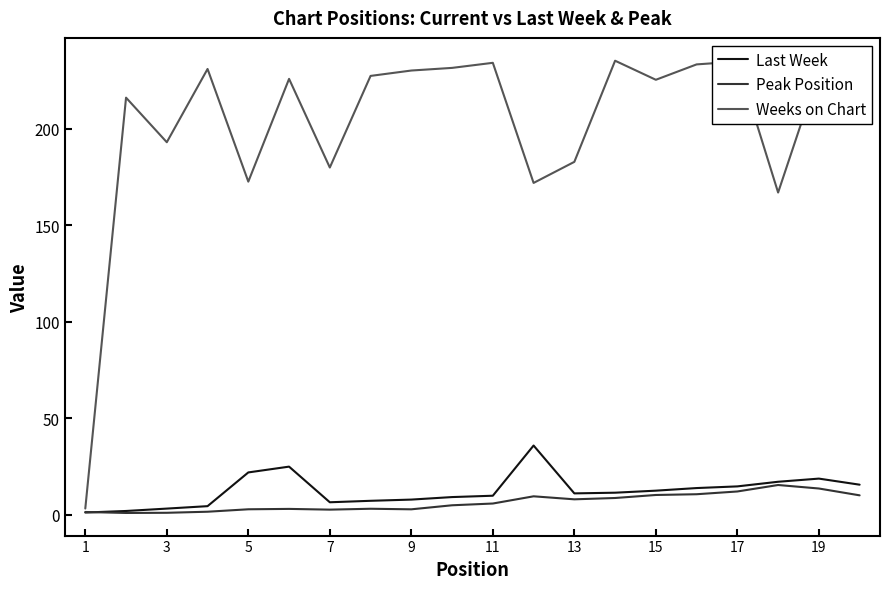

What is the smallest value displayed?

0.9